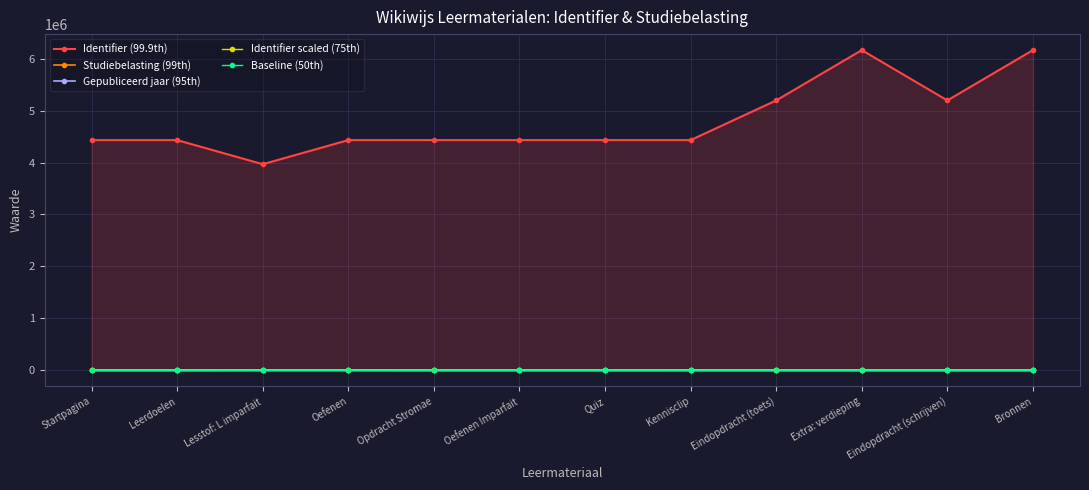

What is the total value across all series at Bronnen?

6165567.1